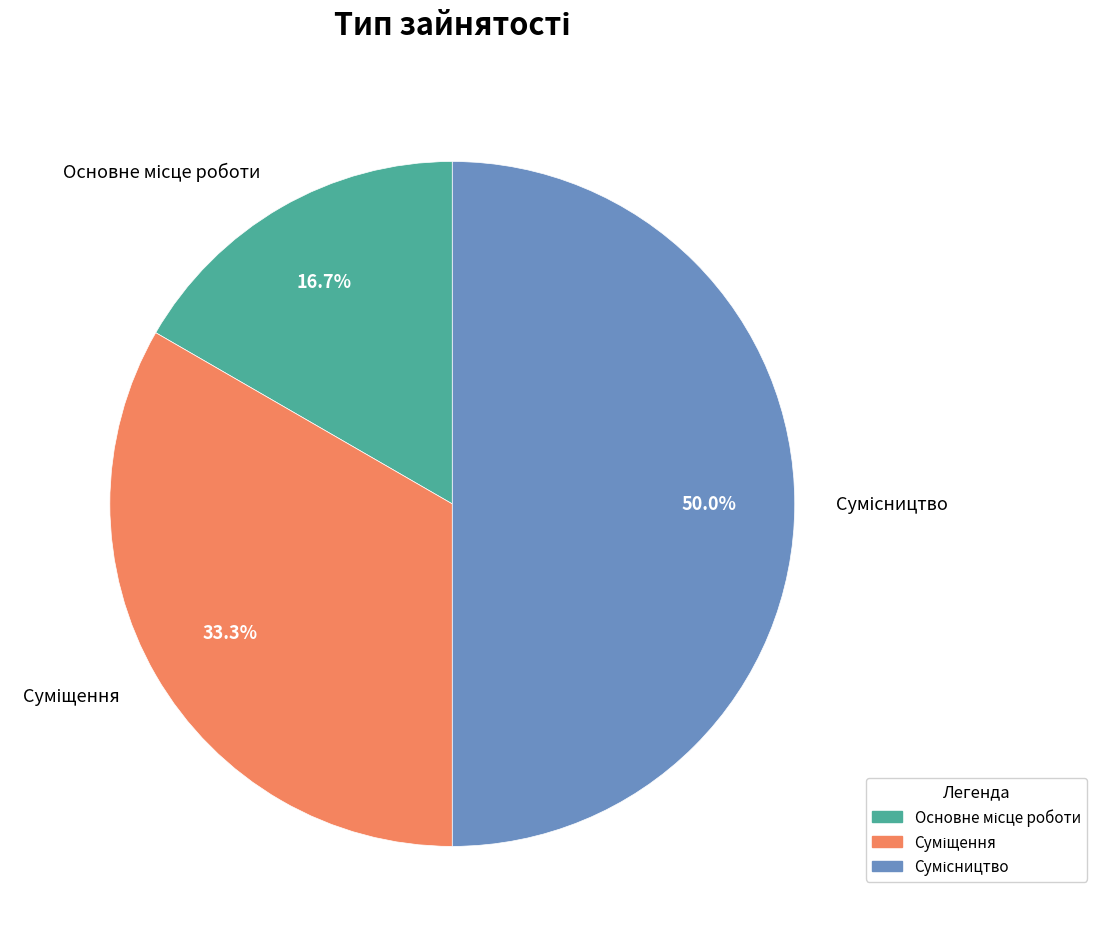

How many segments does this pie chart have?

3